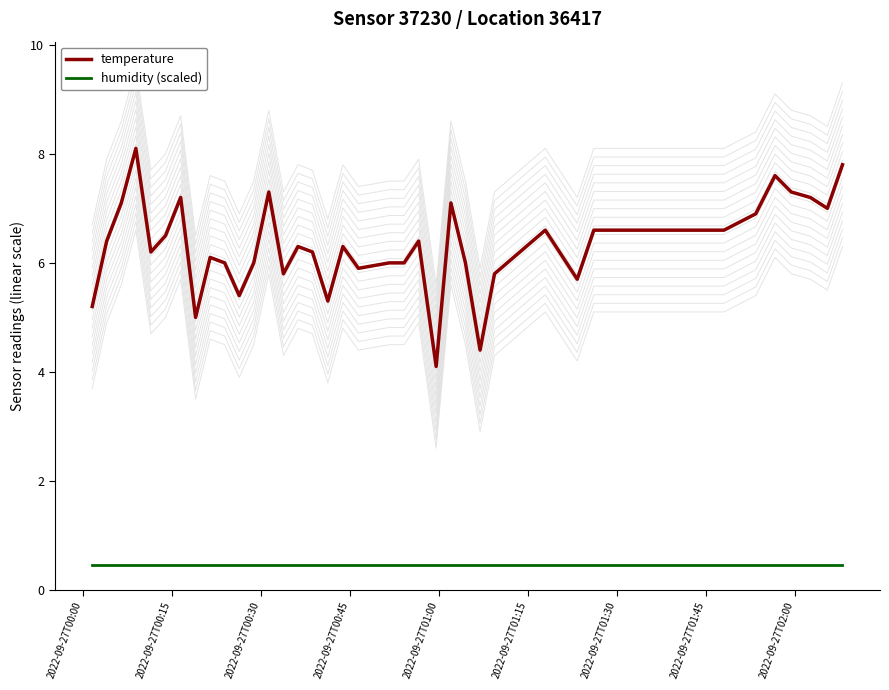

What is the highest value of the humidity (scaled) series?

0.5